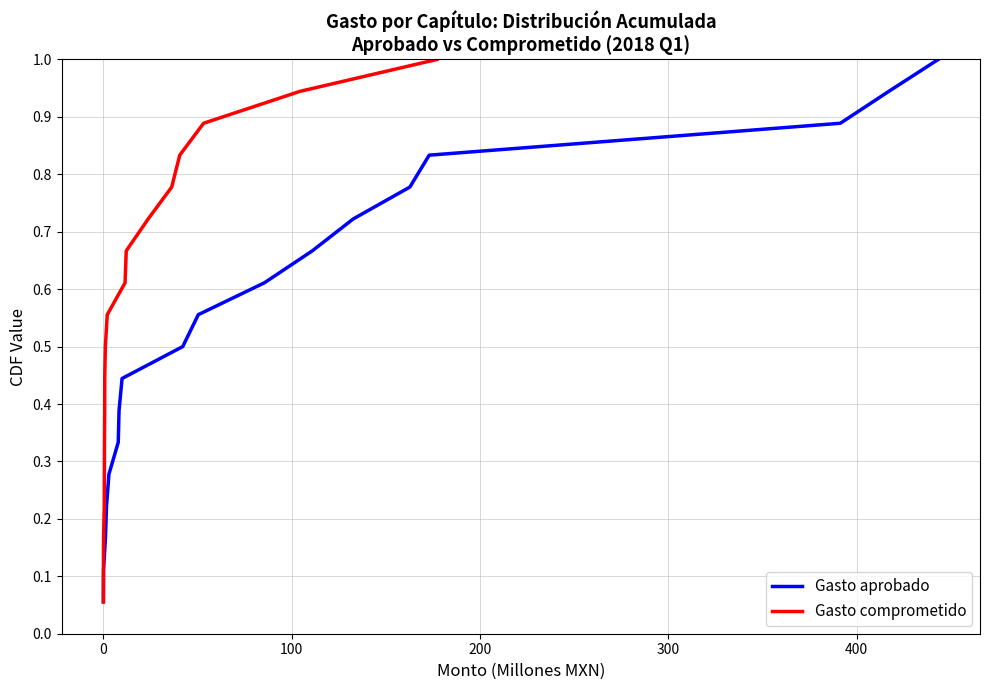

What is the highest value of the Gasto aprobado series?

1.0